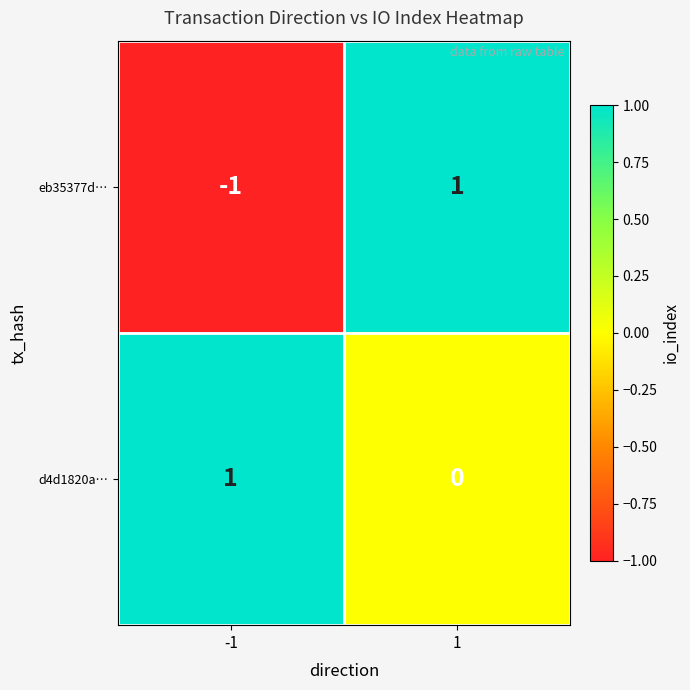

List the series in order of their overall mean, highest first.

d4d1820a…, eb35377d…